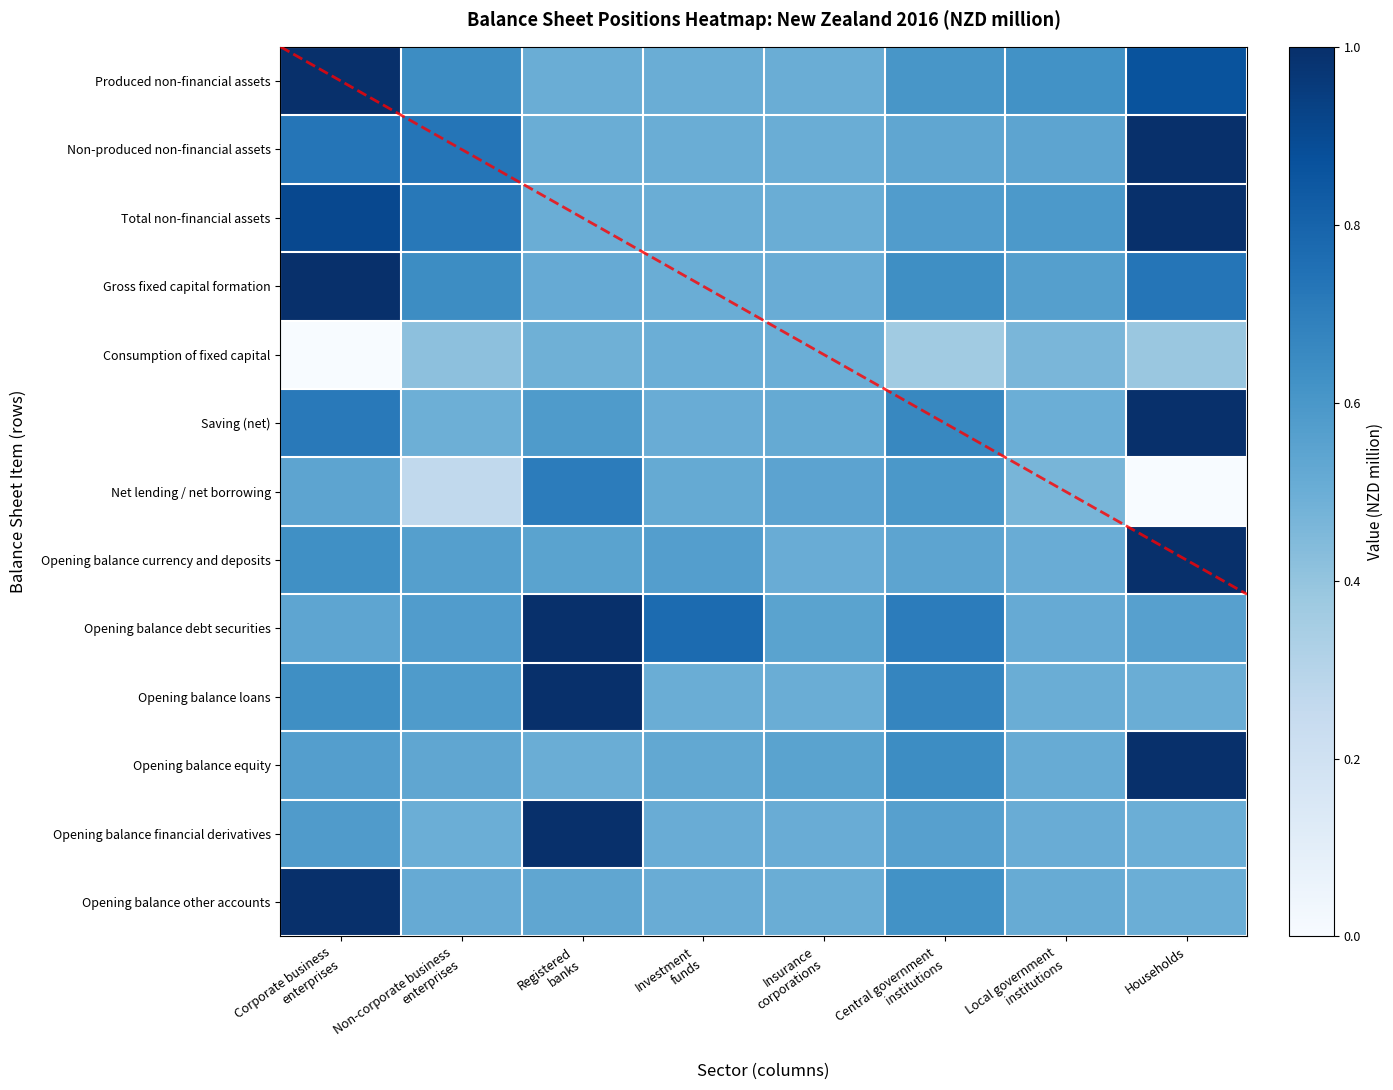

At Registered banks, list the series in order from largest to smallest.

Opening balance debt securities, Opening balance loans, Opening balance financial derivatives, Net lending / net borrowing, Saving (net), Opening balance currency and deposits, Opening balance other accounts, Gross fixed capital formation, Produced non-financial assets, Total non-financial assets, Opening balance equity, Non-produced non-financial assets, Consumption of fixed capital